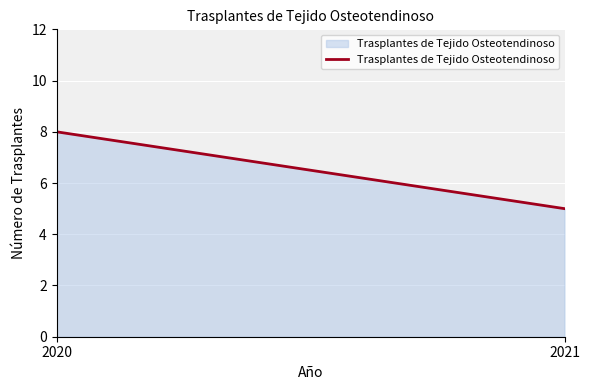

At which label is the value closest to 6?

2021